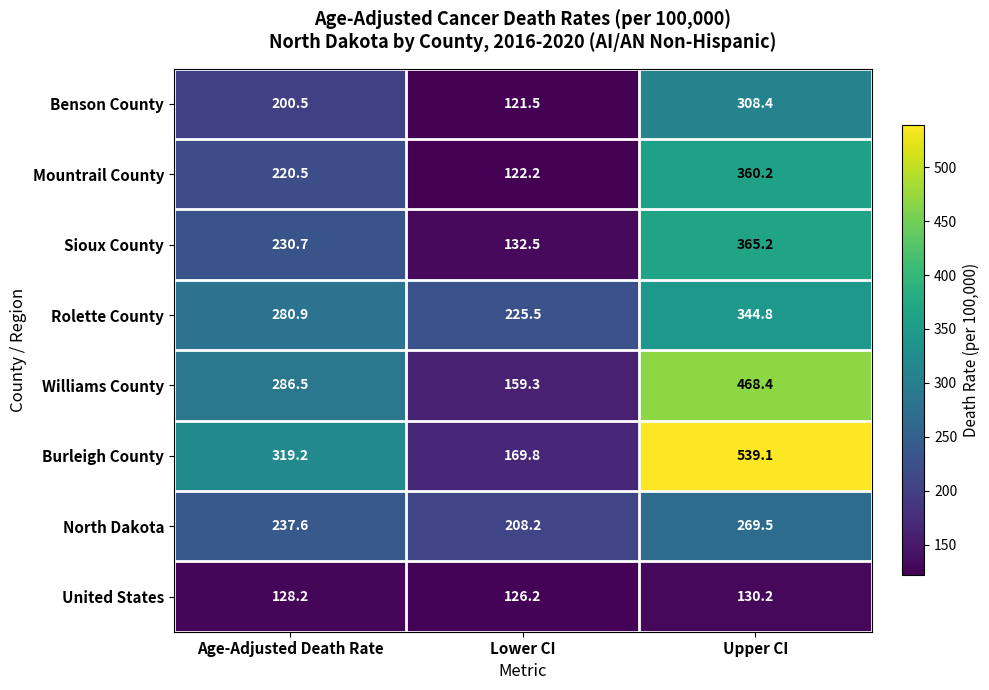

Which series has the widest spread of values?

Burleigh County